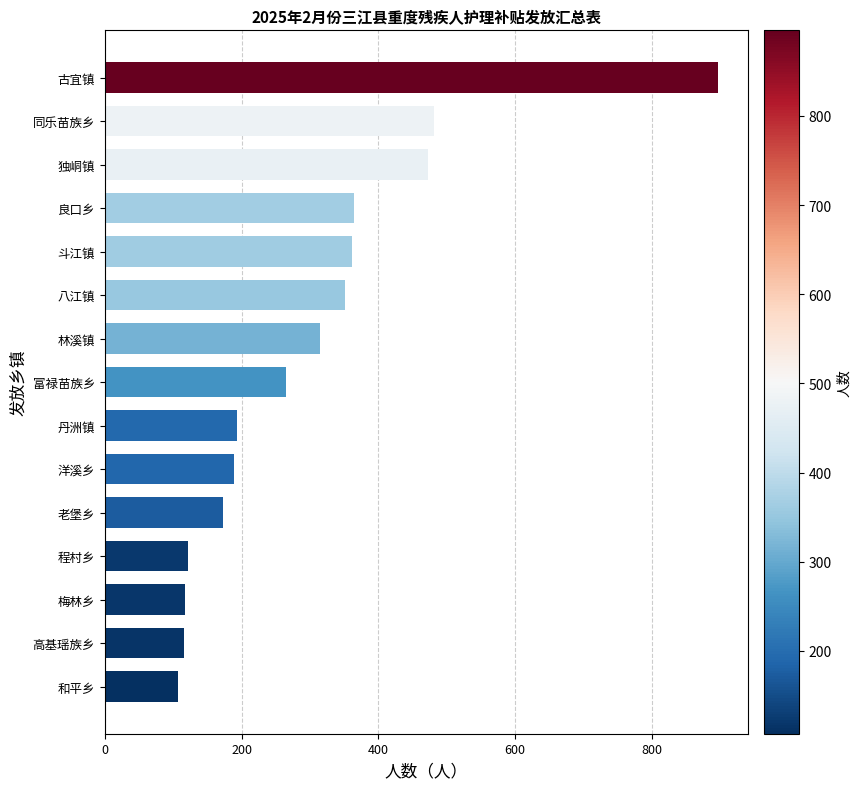

What is the ratio of the value at 古宜镇 to the value at 富禄苗族乡?

3.4